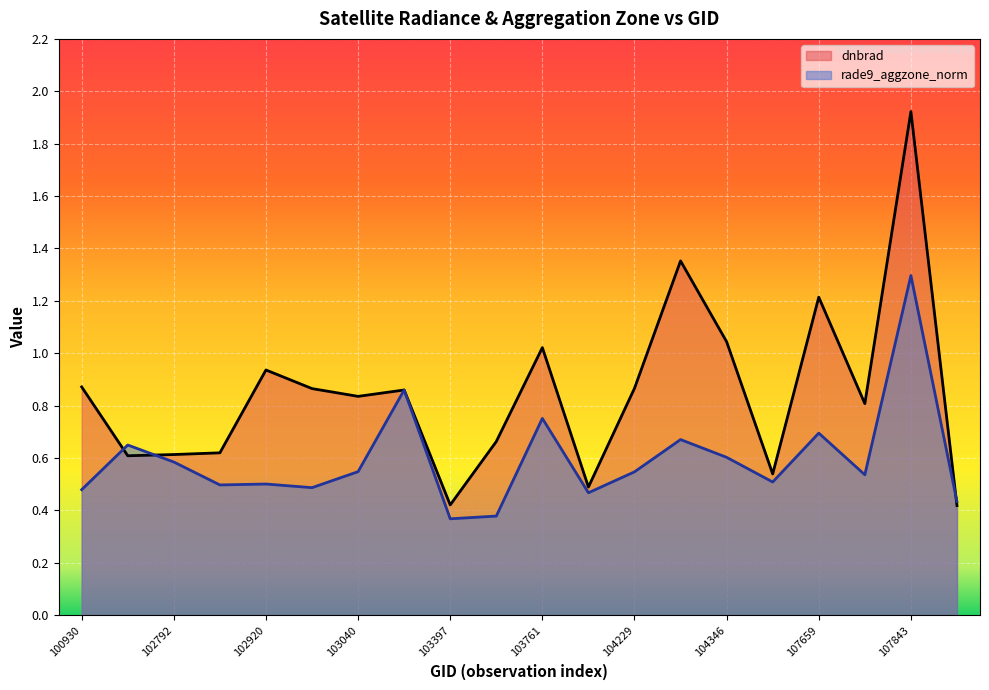

At which category is the sum across all series the highest?

107843